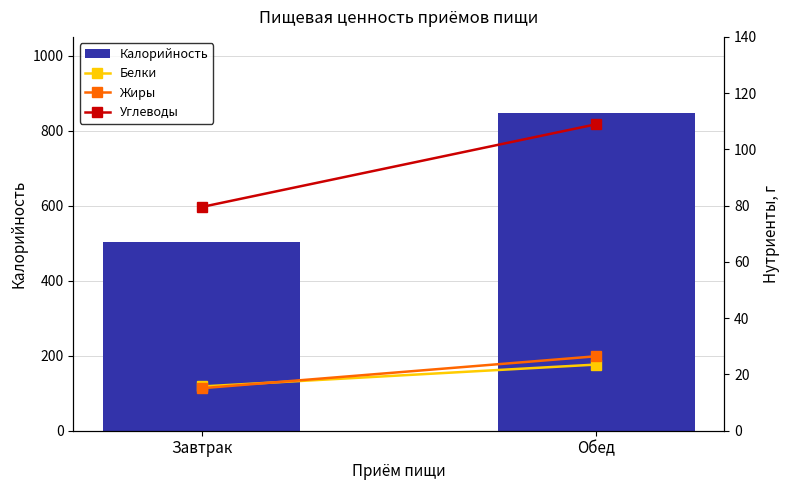

The Углеводы series shows 169.9 at Обед. True or false?

False